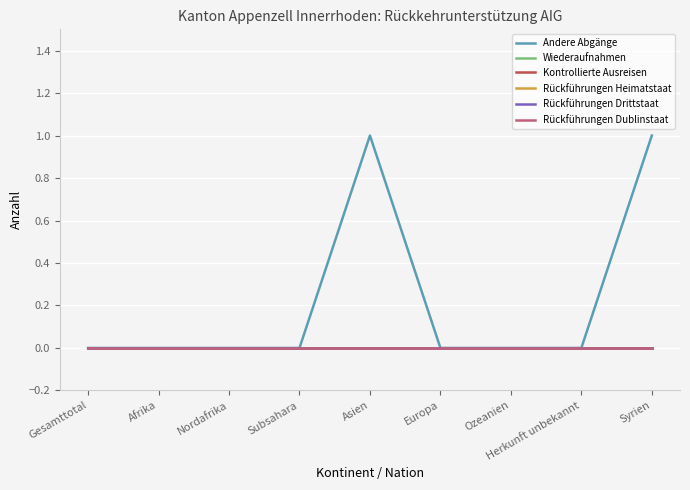

Does the chart have visible grid lines?

Yes